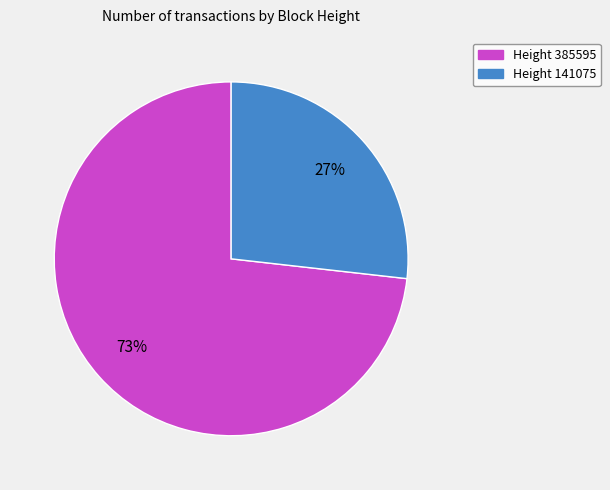

Is there a majority slice in this chart?

Yes